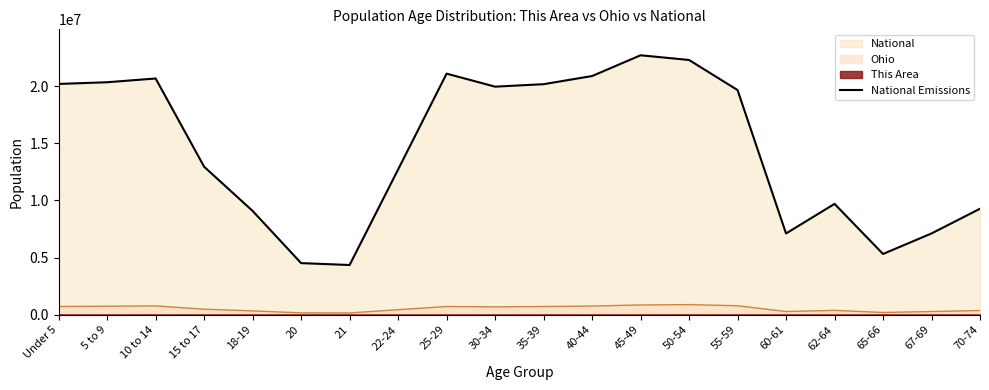

Which label corresponds to the smallest value in the chart?

21